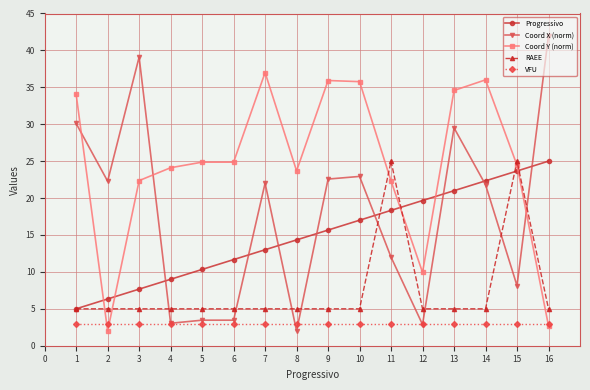

At how many categories does at least one series exceed 31?

8